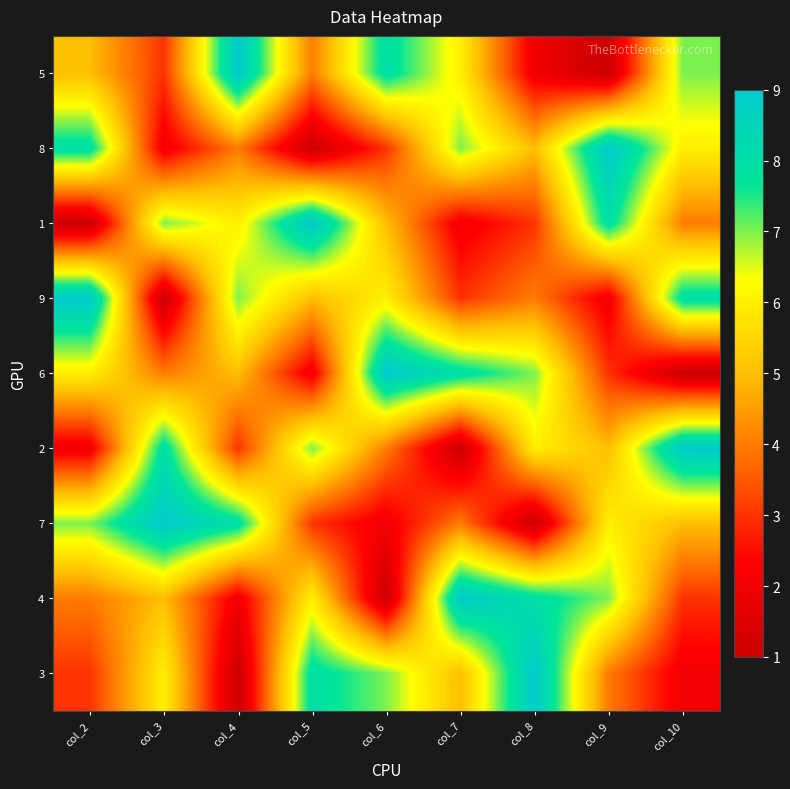

List the series in order of their peak value, lowest first.

5, 8, 1, 9, 6, 2, 7, 4, 3